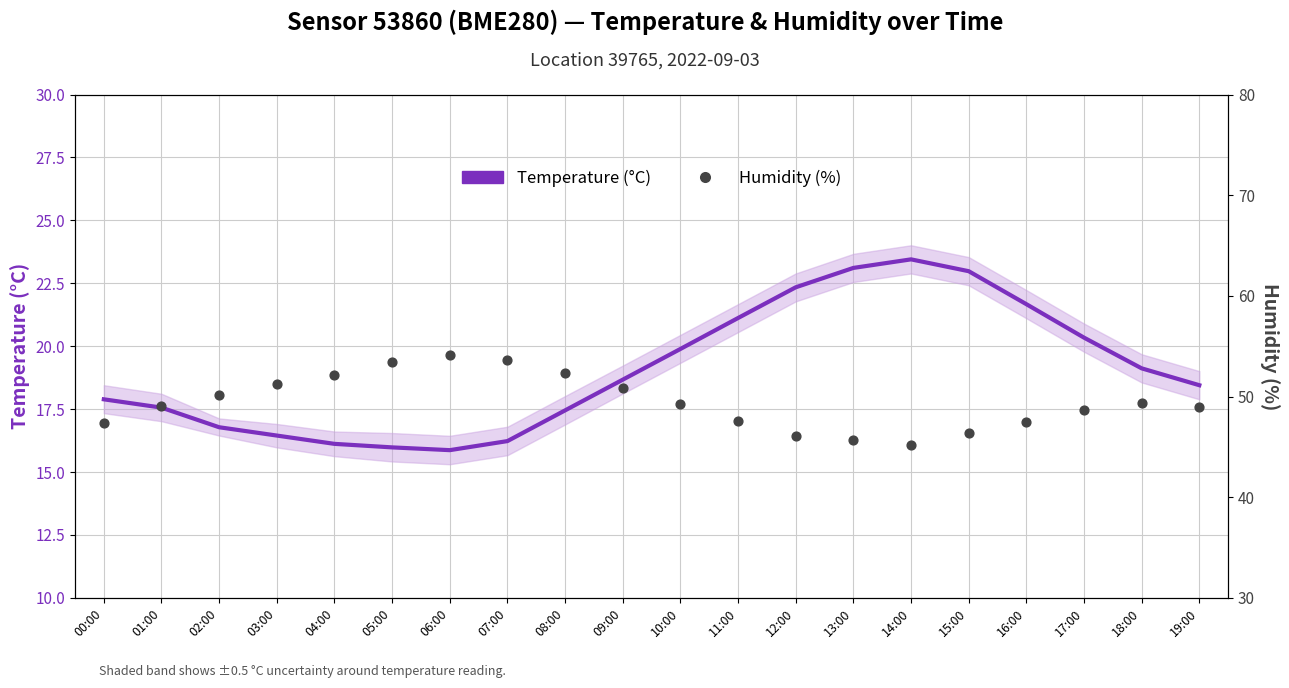

Which series has the largest total across all categories?

Humidity (%)